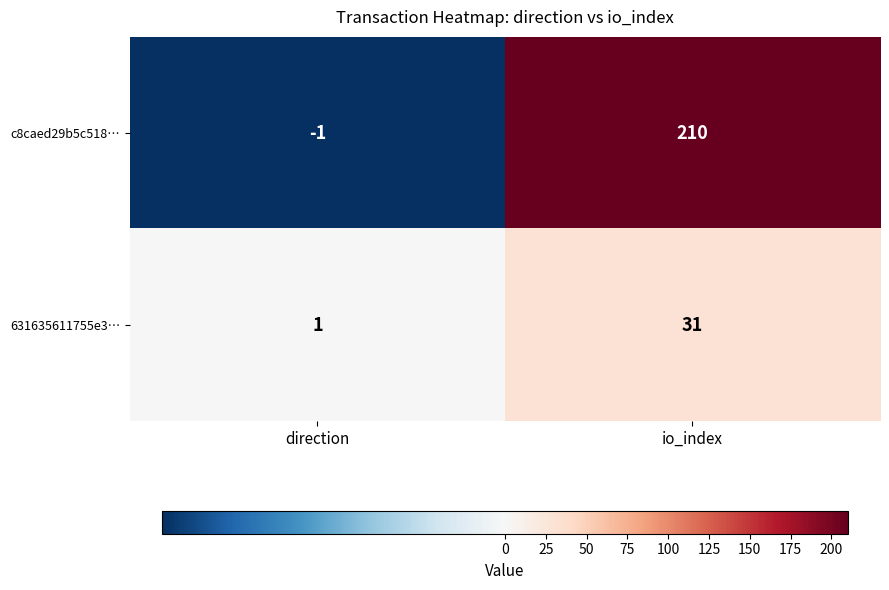

Which category has the lowest value across all series?

direction